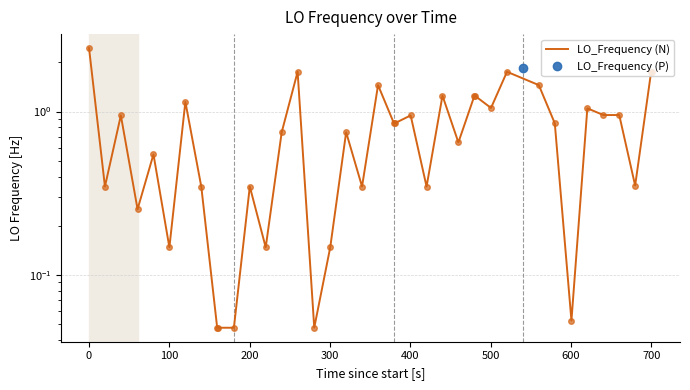

Is this an area chart (filled region under the line)?

No